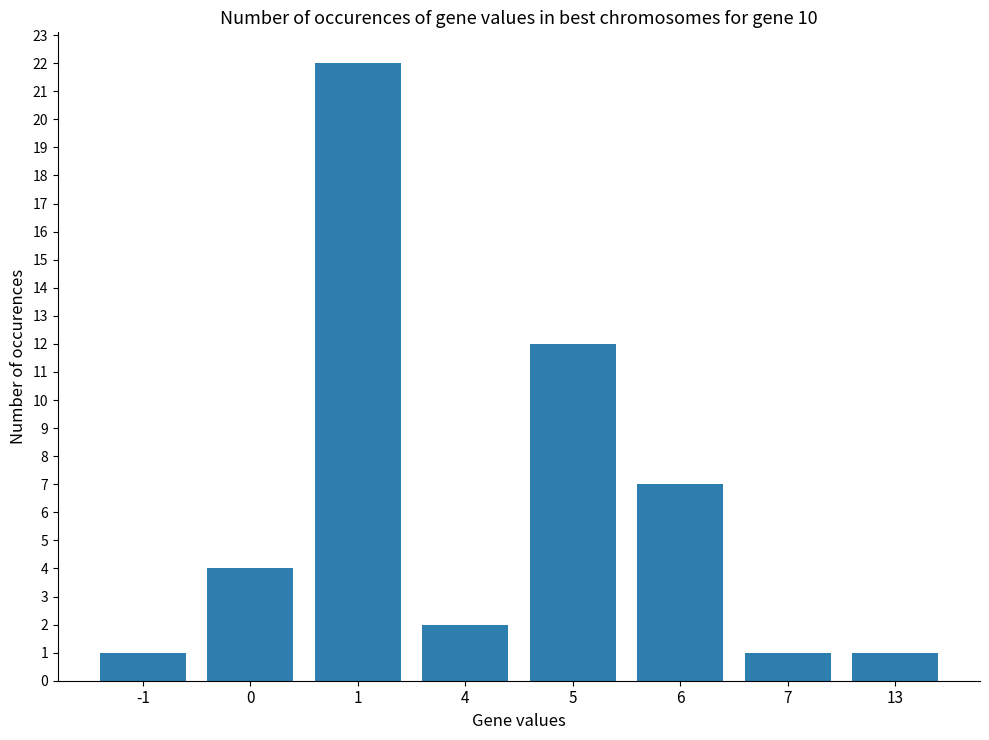

How many bars are there in total?

8